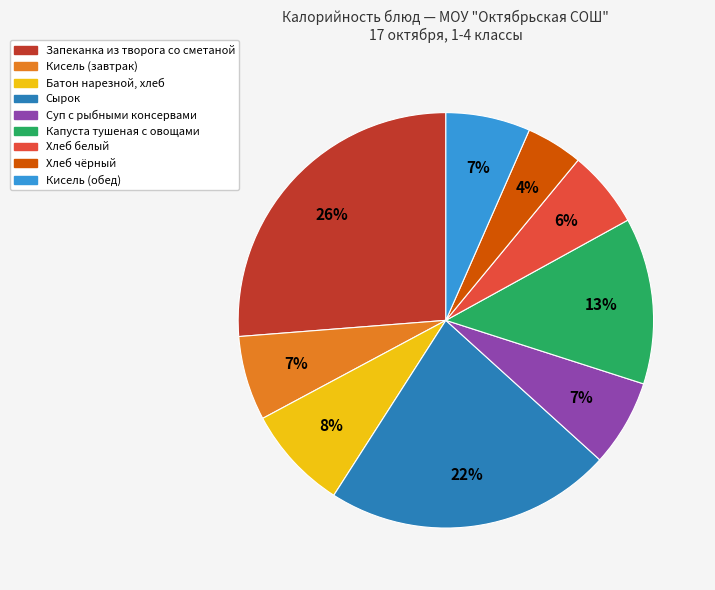

Which category has the smallest portion of the pie?

Хлеб чёрный